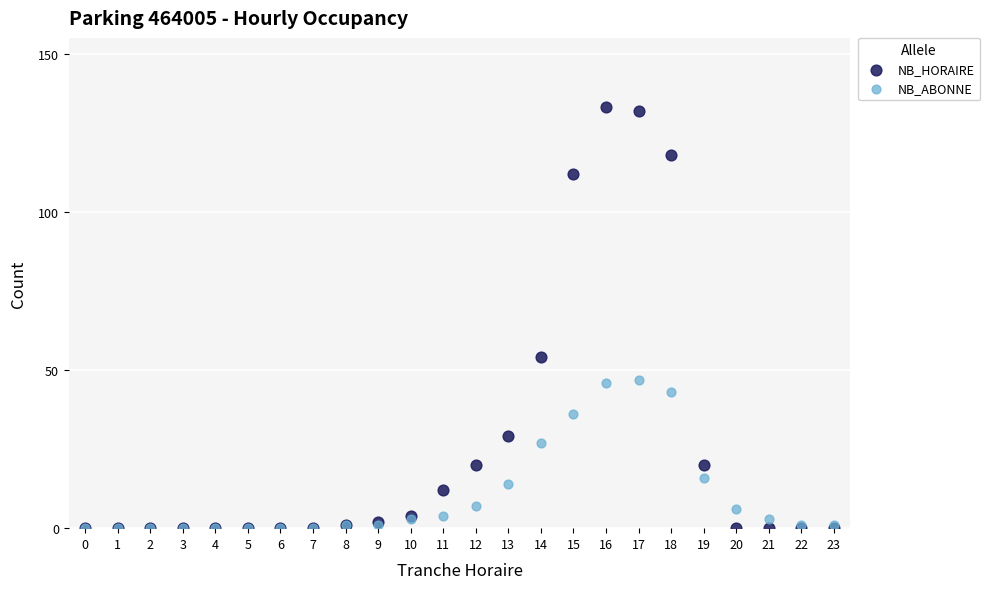

Which series has the largest Y range (max minus min)?

NB_HORAIRE